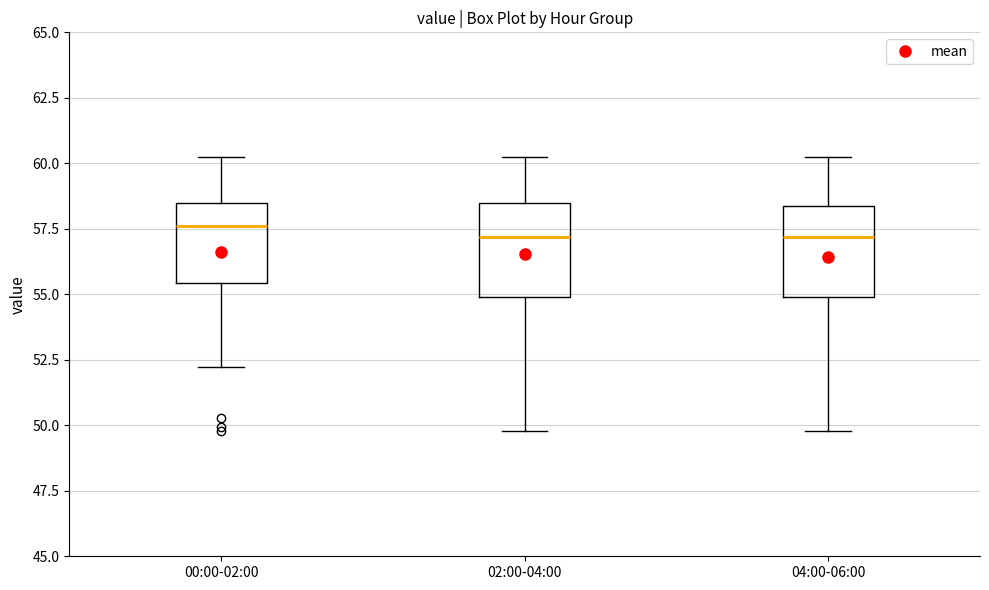

Reading left to right, read every box against the y-axis: the position of its median line, the range the box covers, and the ends of its whiskers. The values are not printed on the chart, so give them approximately, as read against the axis.

00:00-02:00: median 57.5, box 55.5 to 58.5, whiskers 52.0 to 60.5
02:00-04:00: median 57.0, box 55.0 to 58.5, whiskers 50.0 to 60.5
04:00-06:00: median 57.0, box 55.0 to 58.5, whiskers 50.0 to 60.5